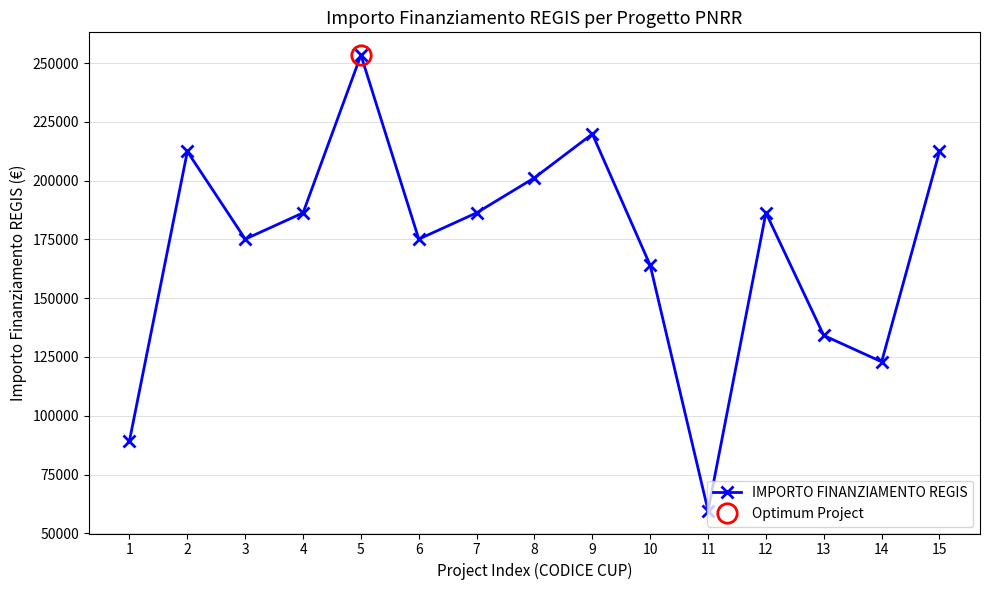

What is the change in value from 2 to 10?

-48435.6